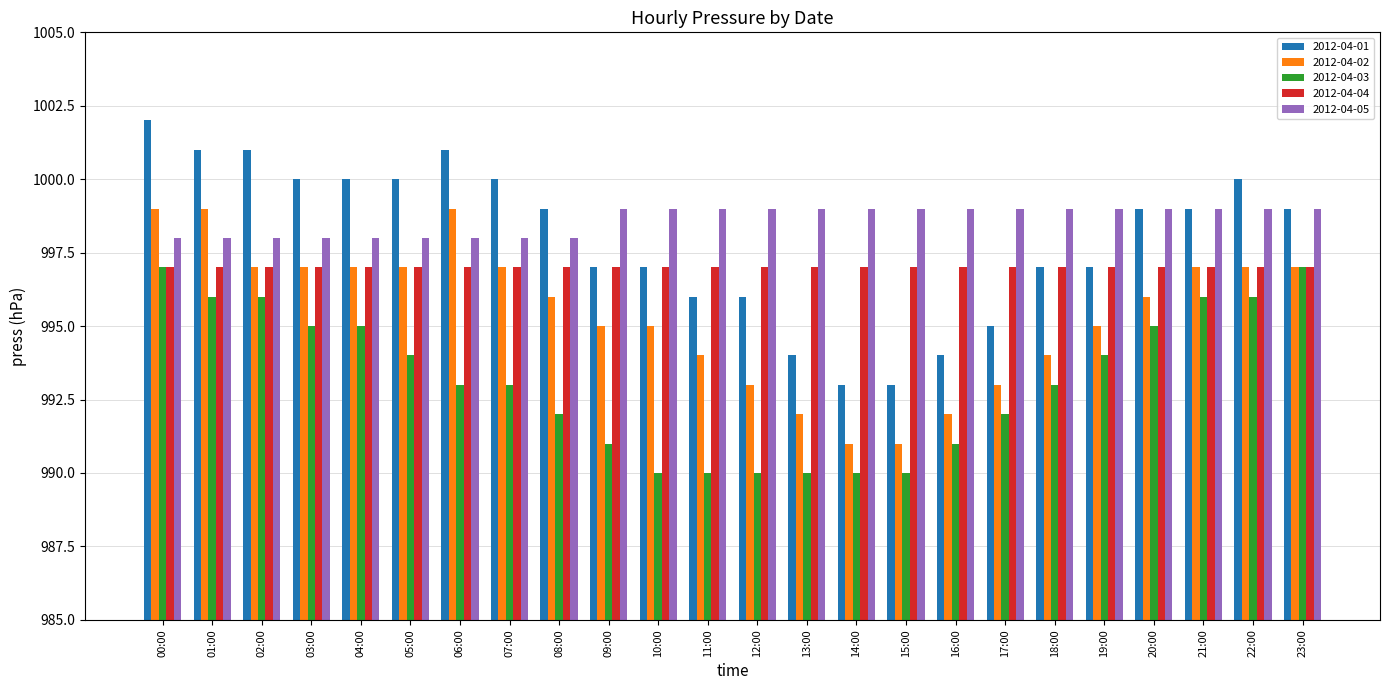

What is the sum of the 2012-04-05 values at 11:00 and 19:00?

1998